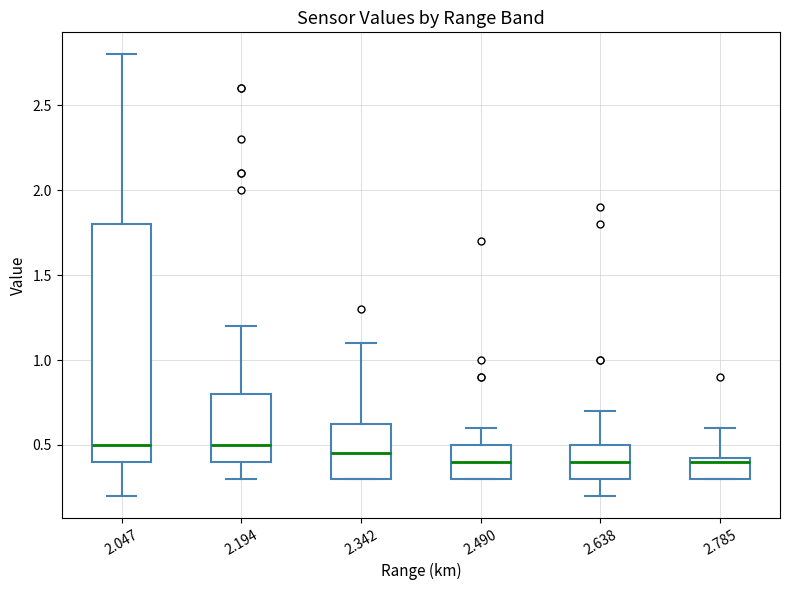

Reading left to right, read every box against the y-axis: the position of its median line, the range the box covers, and the ends of its whiskers. The values are not printed on the chart, so give them approximately, as read against the axis.

2.047: median 0.50, box 0.40 to 1.80, whiskers 0.20 to 2.80
2.194: median 0.50, box 0.40 to 0.80, whiskers 0.30 to 1.20
2.342: median 0.45, box 0.30 to 0.65, whiskers 0.30 to 1.10
2.490: median 0.40, box 0.30 to 0.50, whiskers 0.30 to 0.60
2.638: median 0.40, box 0.30 to 0.50, whiskers 0.20 to 0.70
2.785: median 0.40, box 0.30 to 0.45, whiskers 0.30 to 0.60